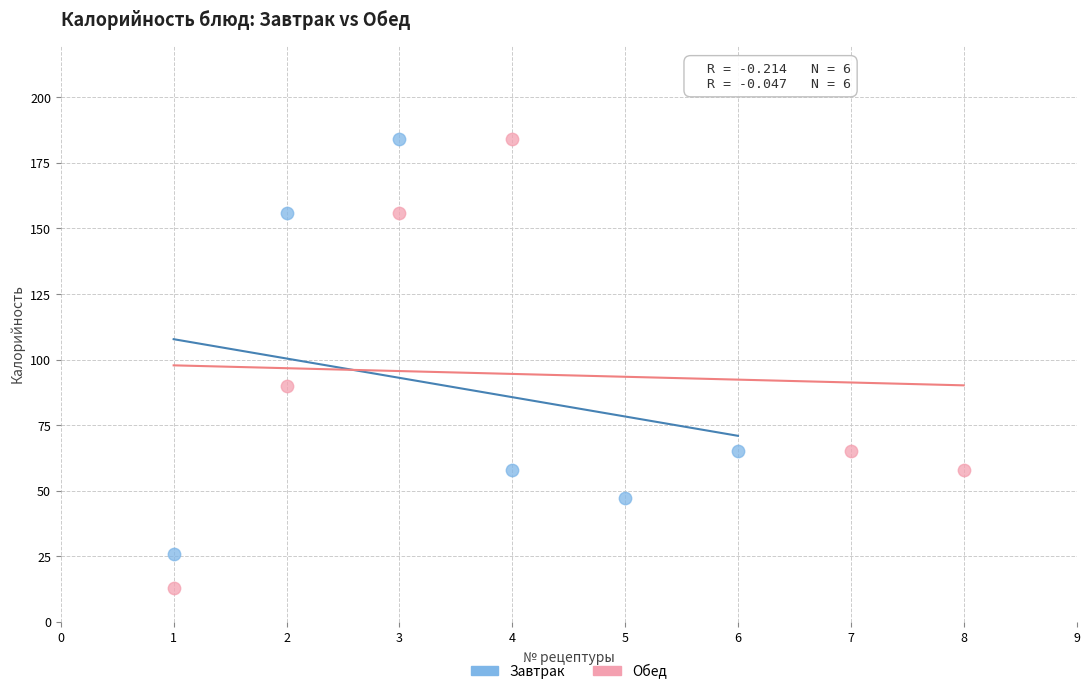

Which series contains the lowest Y value?

Обед